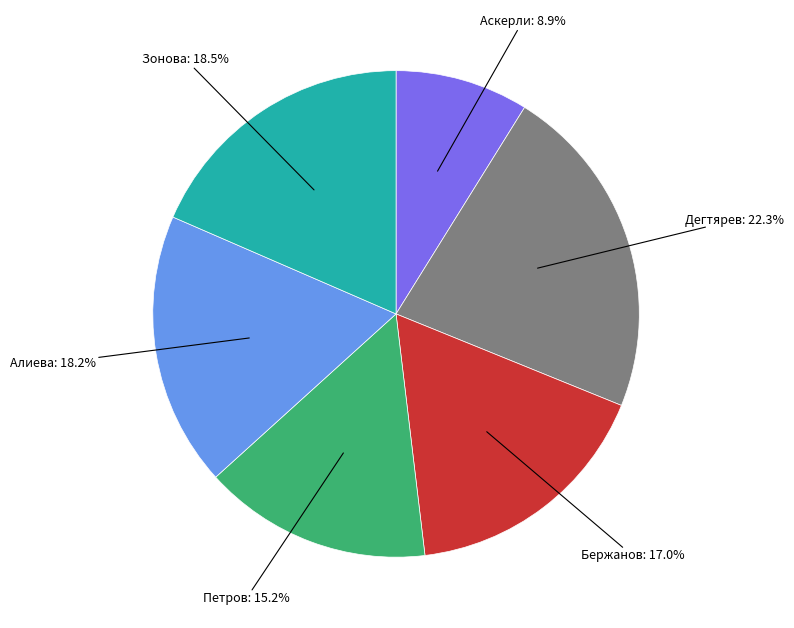

Does Дегтярев: 22.3% account for over 50% of the chart?

No